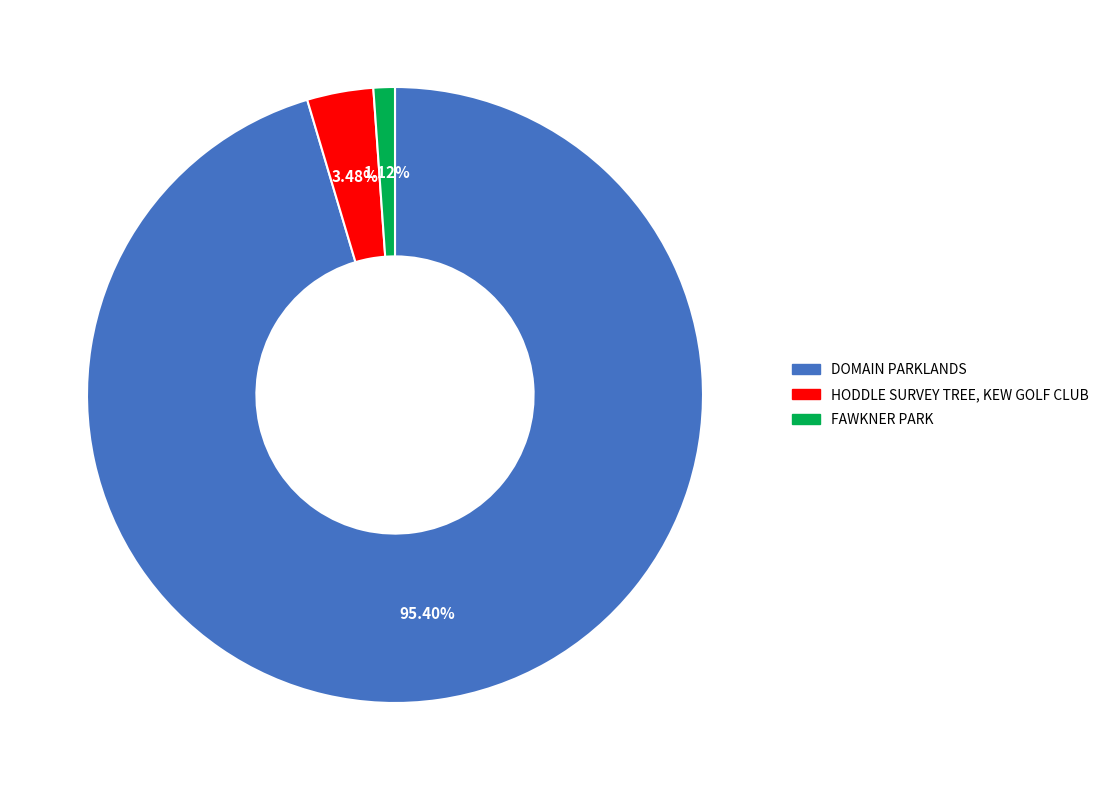

Which has a higher value, DOMAIN PARKLANDS or FAWKNER PARK?

DOMAIN PARKLANDS